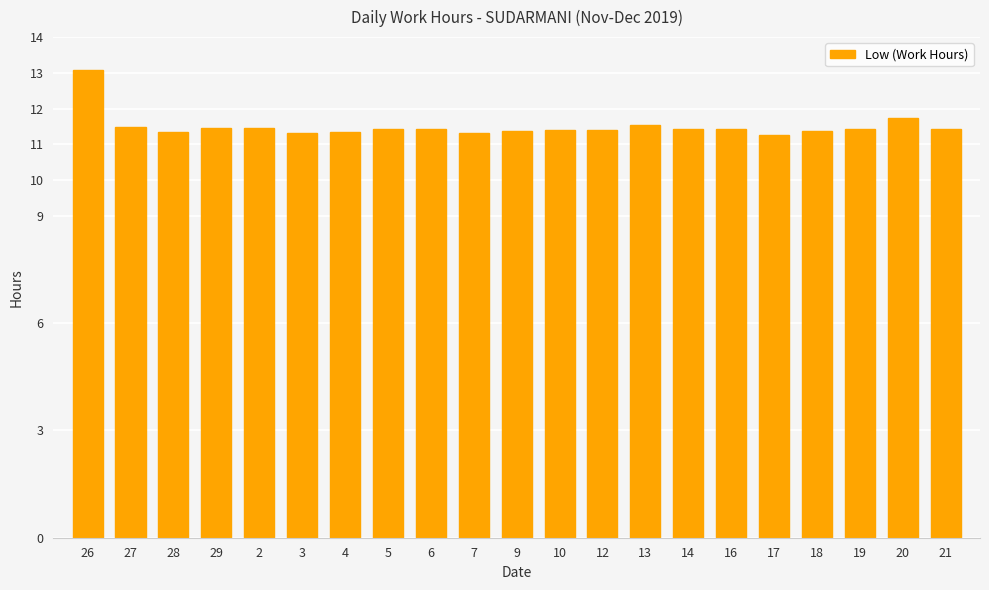

True or false: the data shows 16.5 at 18.

False